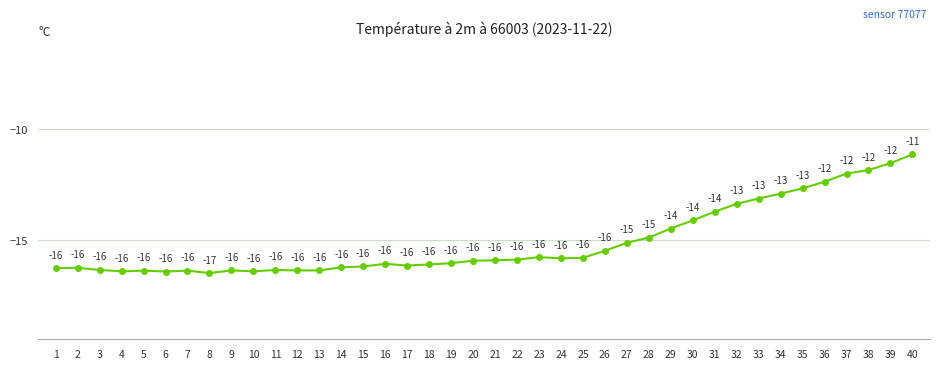

True or false: the data shows -10.2 at 1.

False